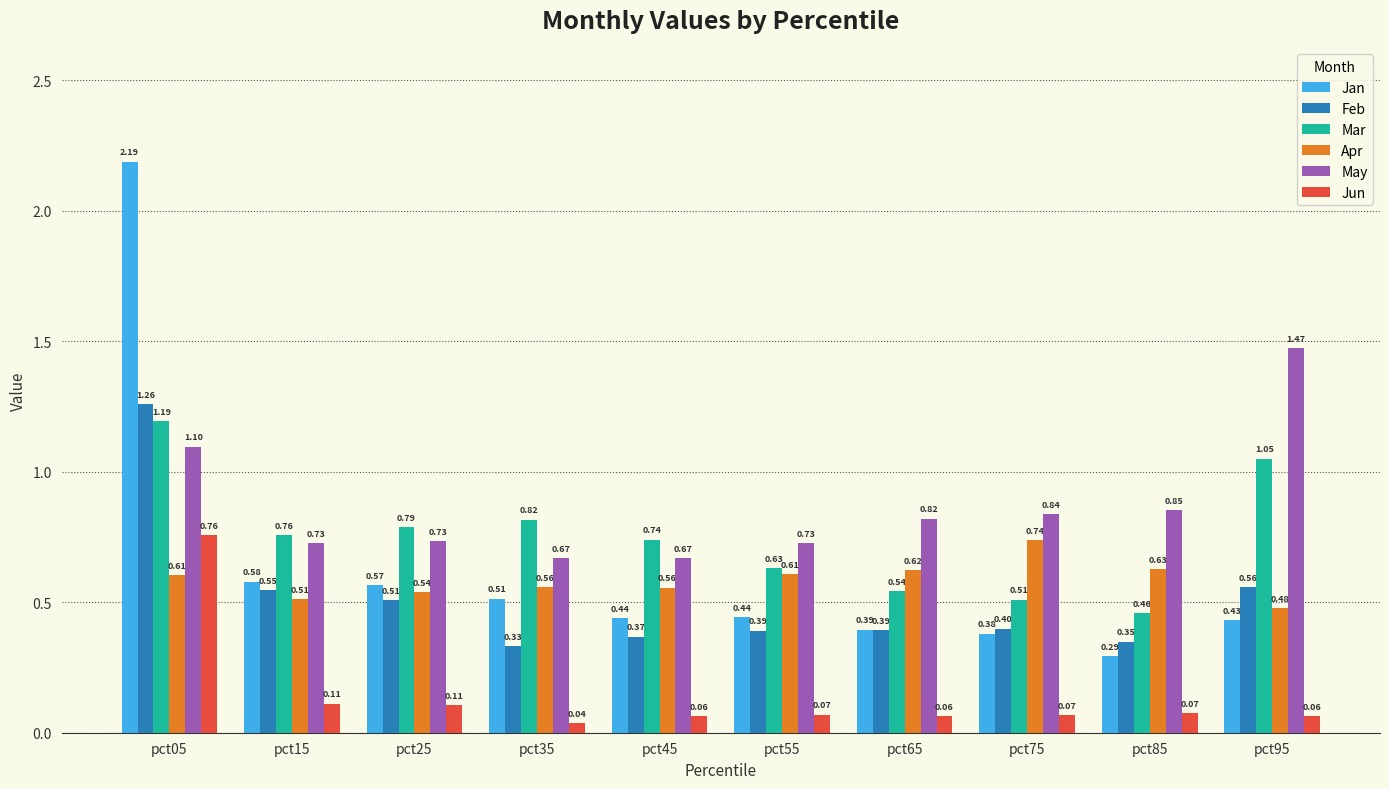

How many bars are there in each group?

6